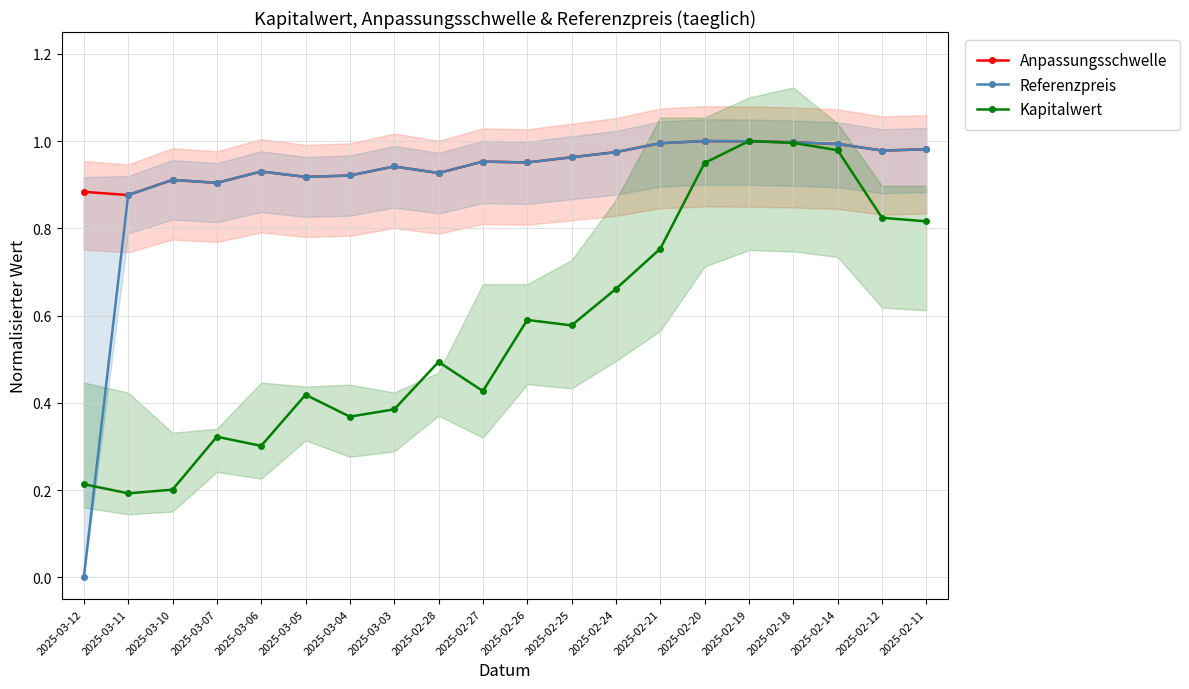

Reading left to right, list all the values displayed in this chart.

Anpassungsschwelle: 0.9	0.9	0.9	0.9	0.9	0.9	0.9	0.9	0.9	1.0	1.0	1.0	1.0	1.0	1.0	1.0	1.0	1.0	1.0	1.0
Referenzpreis: 0.0	0.9	0.9	0.9	0.9	0.9	0.9	0.9	0.9	1.0	1.0	1.0	1.0	1.0	1.0	1.0	1.0	1.0	1.0	1.0
Kapitalwert: 0.2	0.2	0.2	0.3	0.3	0.4	0.4	0.4	0.5	0.4	0.6	0.6	0.7	0.8	0.9	1.0	1.0	1.0	0.8	0.8